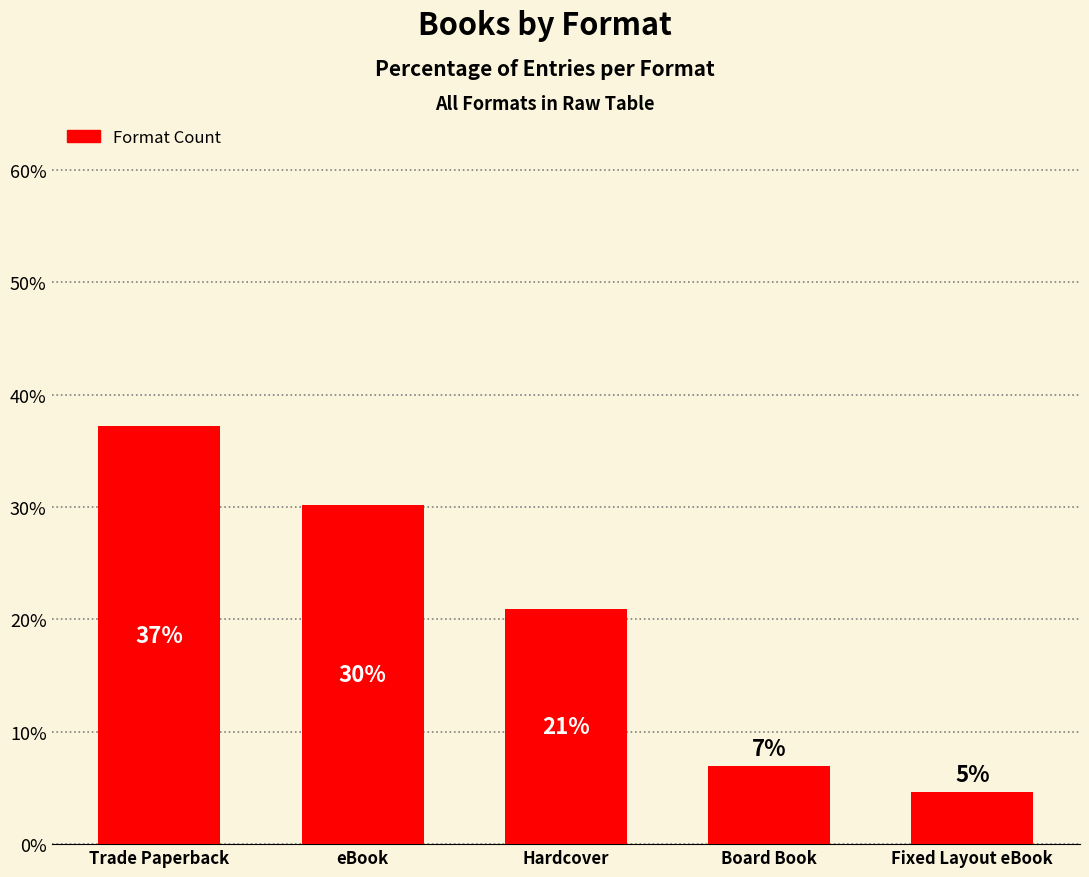

Is it true that the value at Hardcover is 20.9?

True